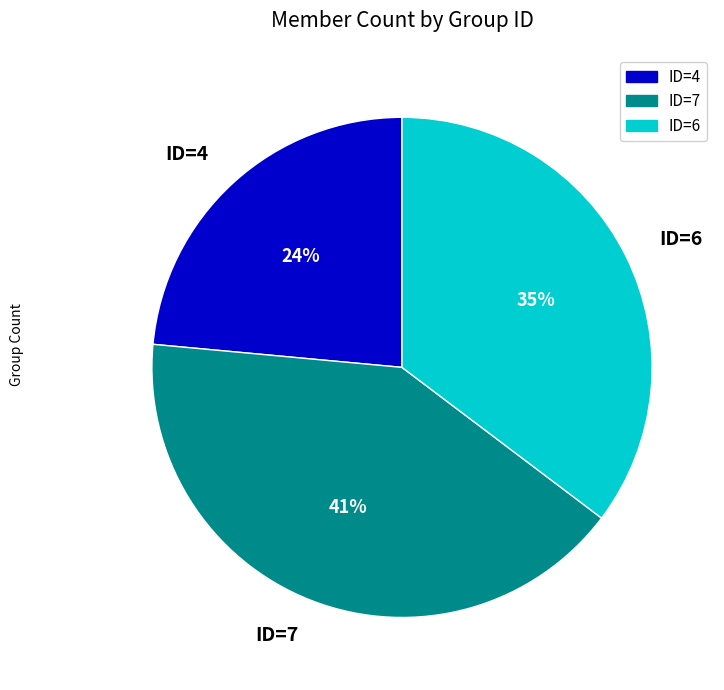

Rank the categories by value from lowest to highest.

ID=4, ID=6, ID=7